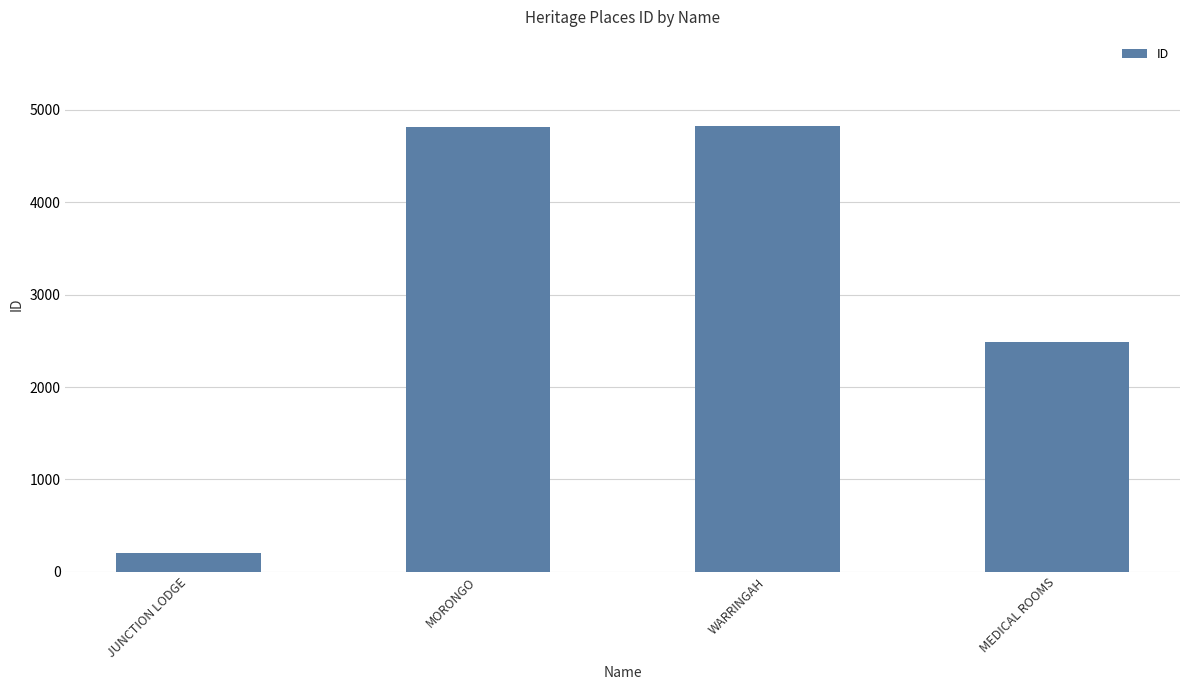

Which has a higher value, MEDICAL ROOMS or WARRINGAH?

WARRINGAH